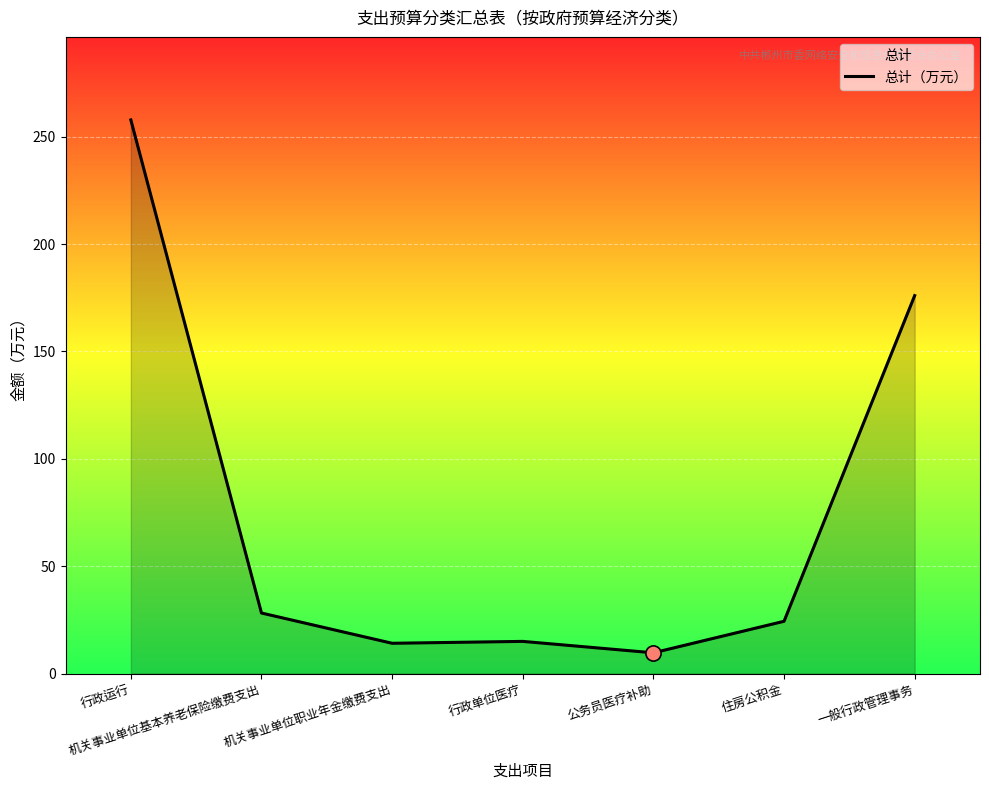

What is the ratio of the value at 一般行政管理事务 to the value at 机关事业单位职业年金缴费支出?

12.5